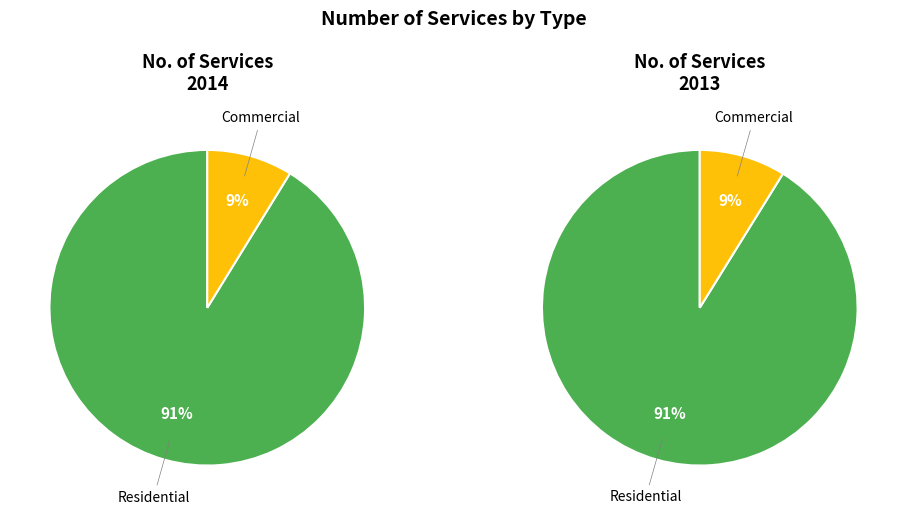

The Commercial slice represents 21% of the pie. True or false?

False